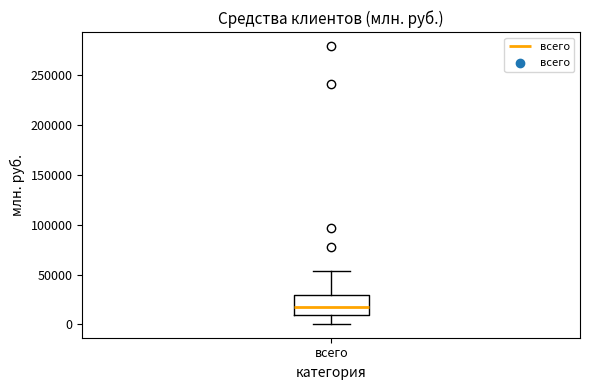

Read this box plot against the y-axis: the position of the median line, the range covered by the box, and the ends of both whiskers. The values are not printed on the chart, so give them approximately, as read against the axis.

median 20000, box 10000 to 30000, whiskers 0 to 55000